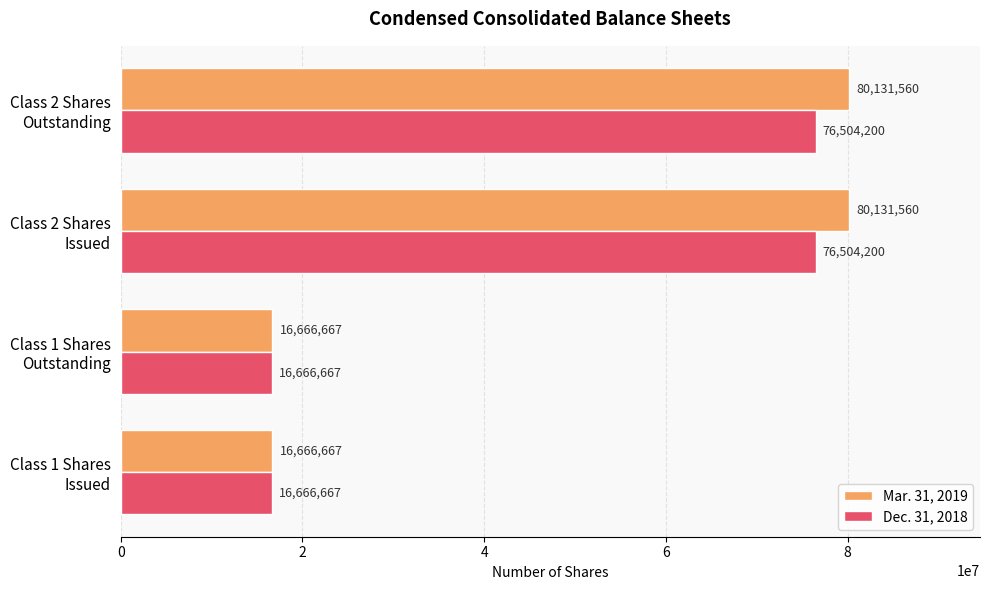

What is the maximum value for Mar. 31, 2019?

80131560